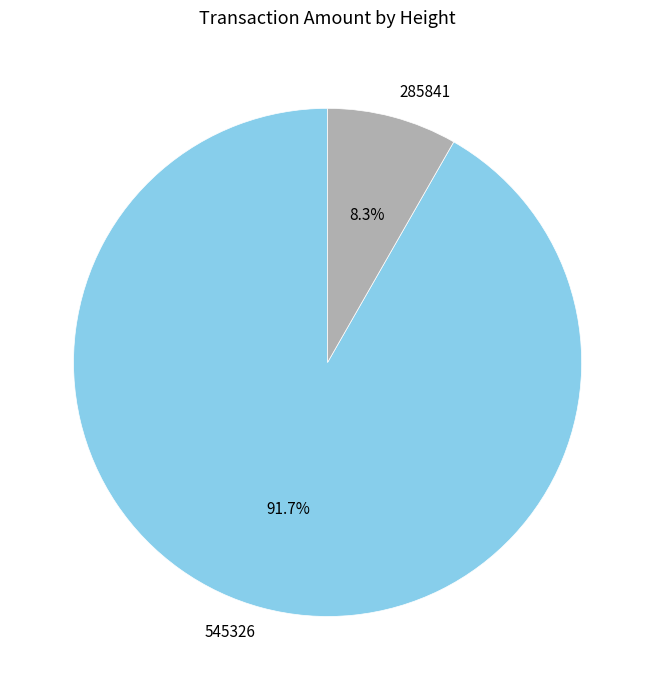

To the nearest percent, what is the difference between the largest and smallest slice percentages?

83%